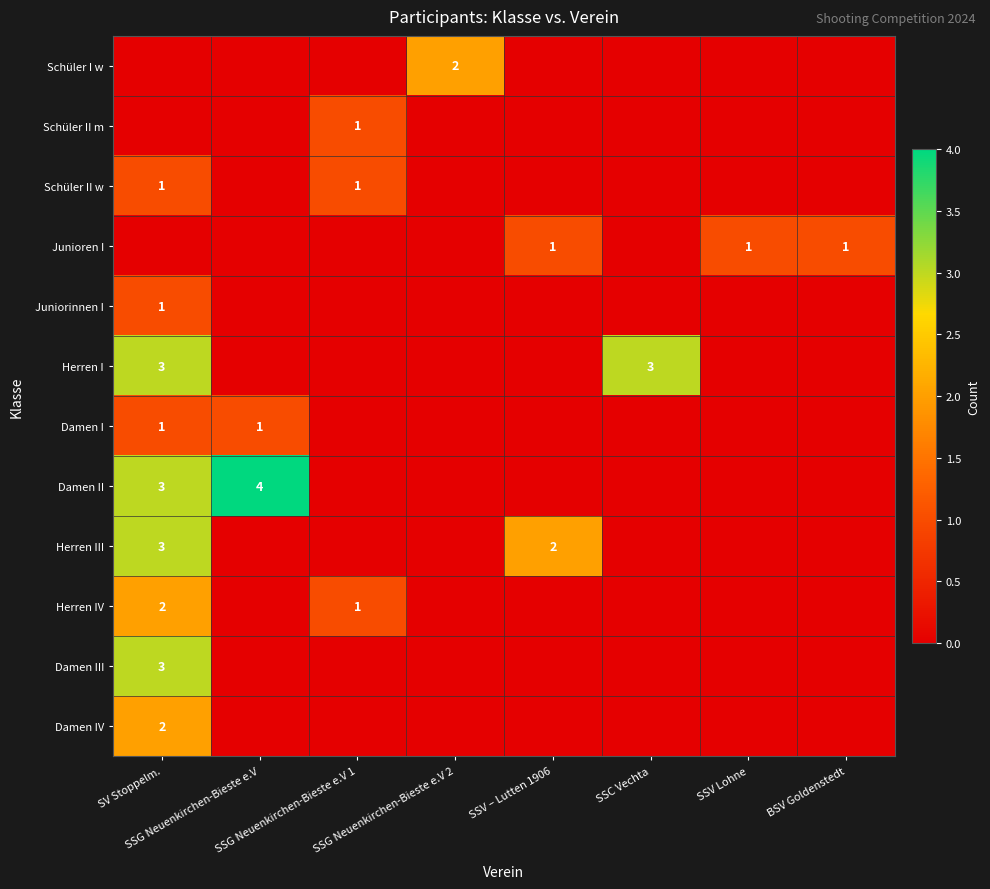

Is the value of Damen II at SSG Neuenkirchen-Bieste e.V 1 greater than the value of Damen III at SSV Lohne?

No